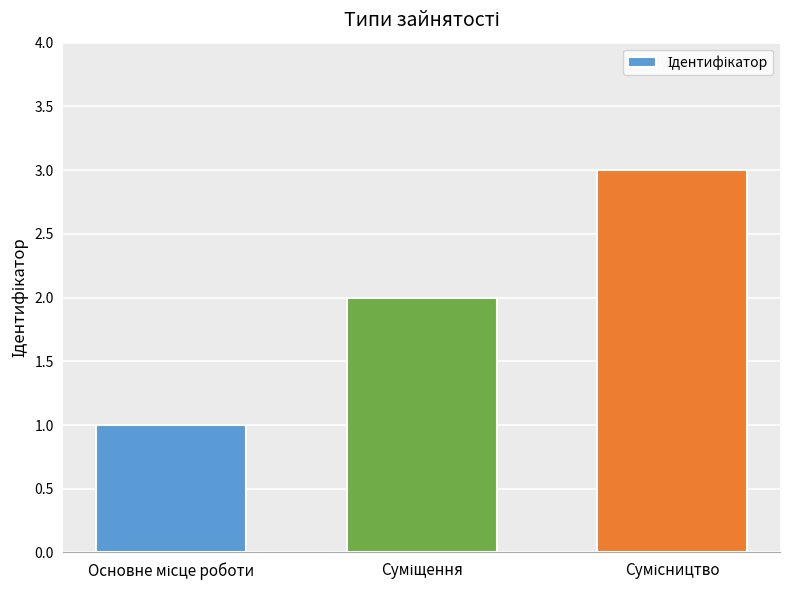

Reading left to right, extract all data points from this chart.

1	2	3